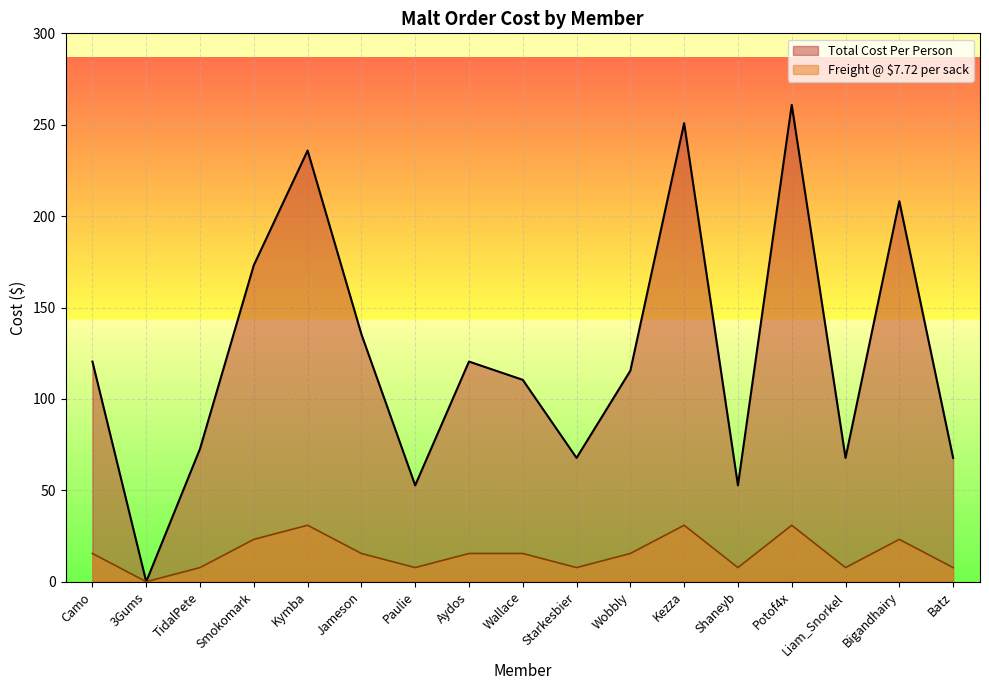

Which has a higher value, 3Gums or Camo?

Camo